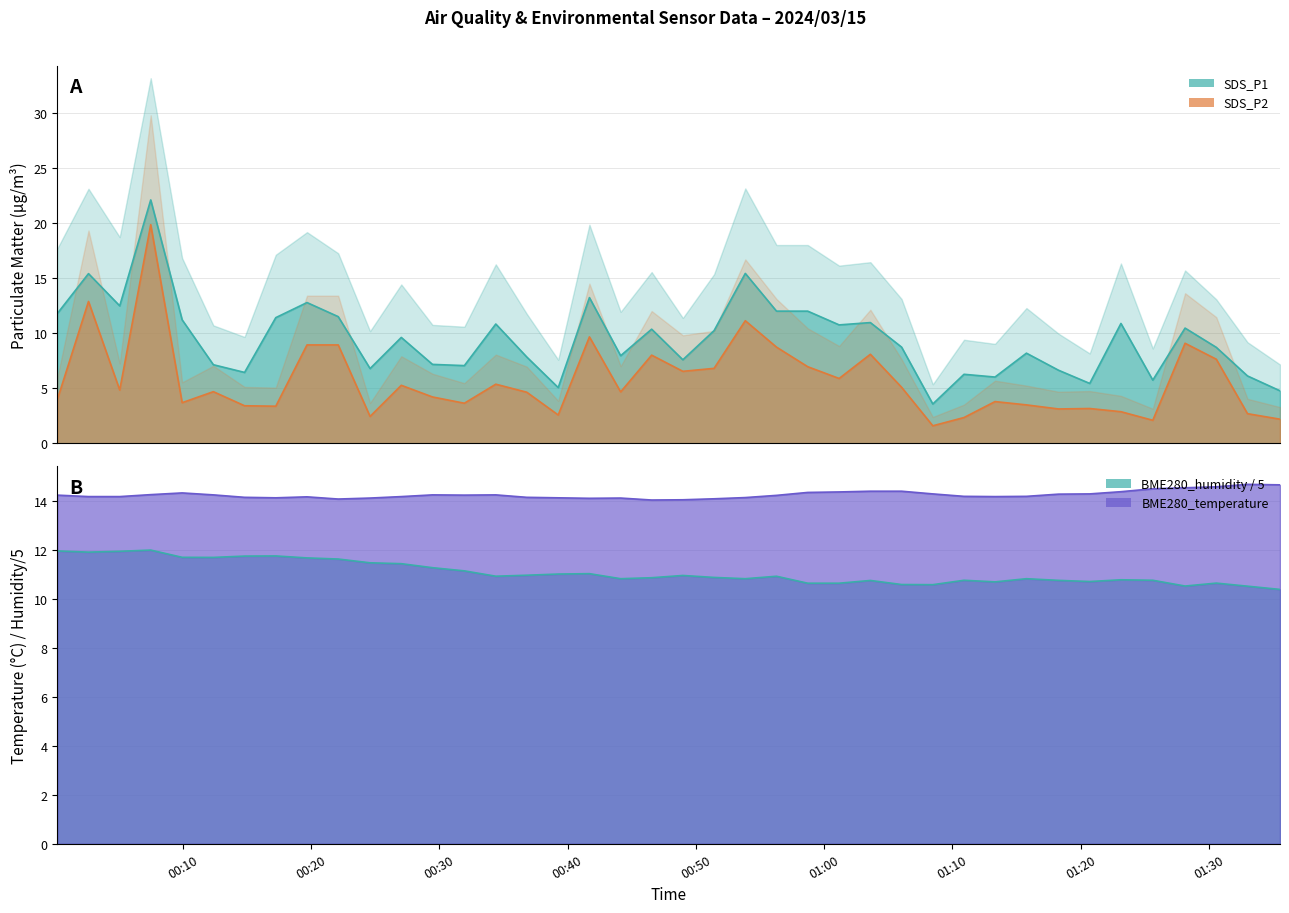

What is the difference between the maximum and minimum values in the BME280_temperature series?

0.6